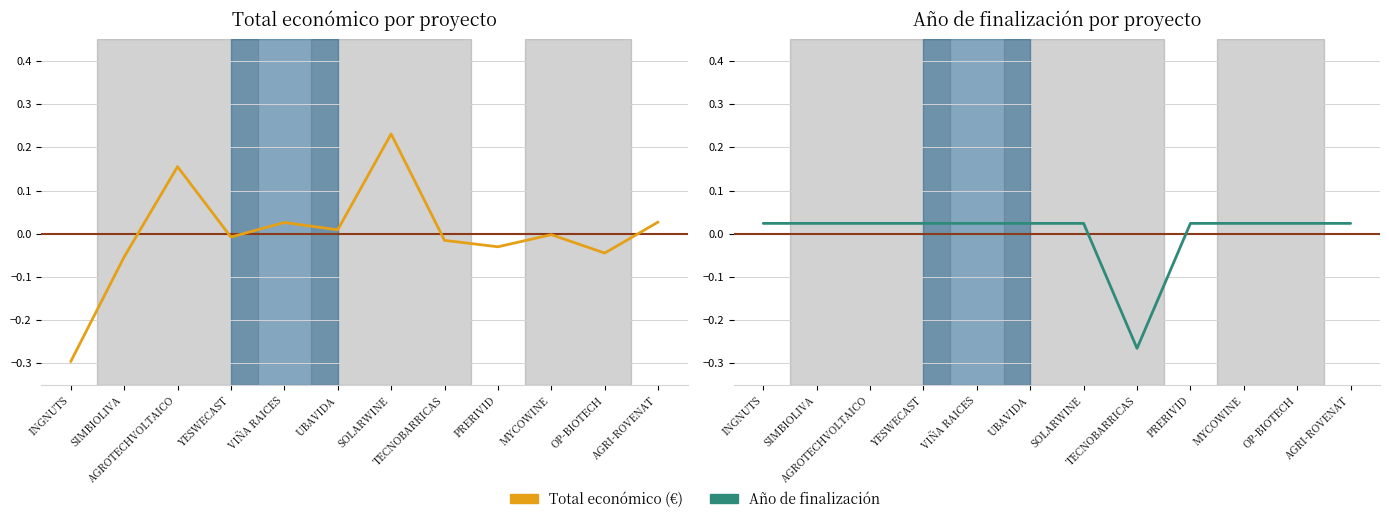

List the labels in order of Total económico (€) value, smallest first.

INGNUTS, SIMBIOLIVA, OP-BIOTECH, PRERIVID, TECNOBARRICAS, YESWECAST, MYCOWINE, UBAVIDA, VIÑA RAICES, AGRI-ROVENAT, AGROTECHVOLTAICO, SOLARWINE